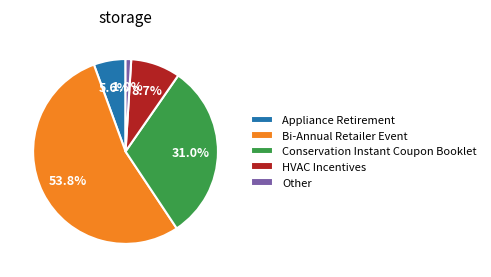

To the nearest percent, what is the difference between the largest and smallest slice percentages?

53%